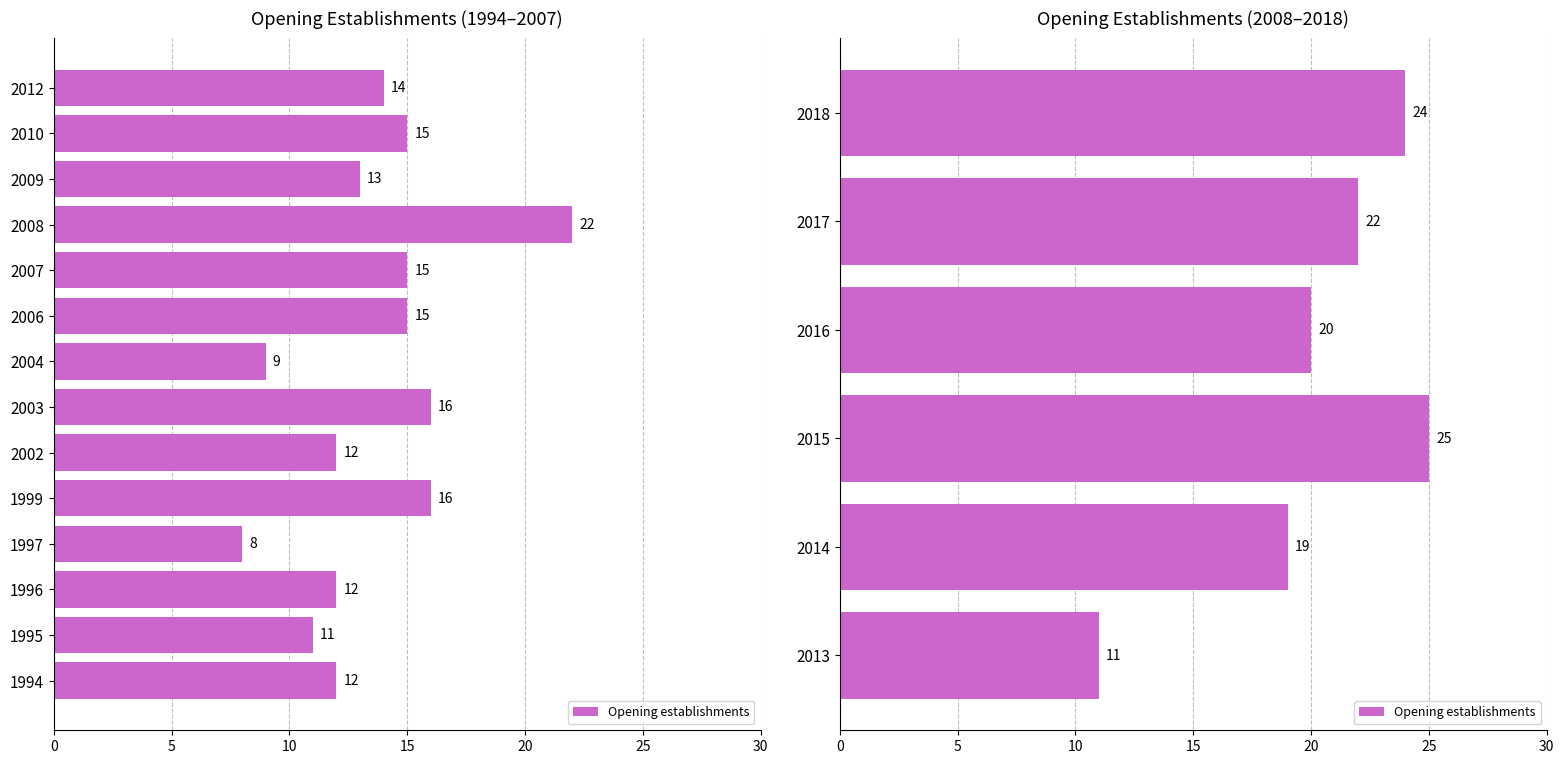

Approximately how many times larger is the value at 2014 compared to 2018?

0.8